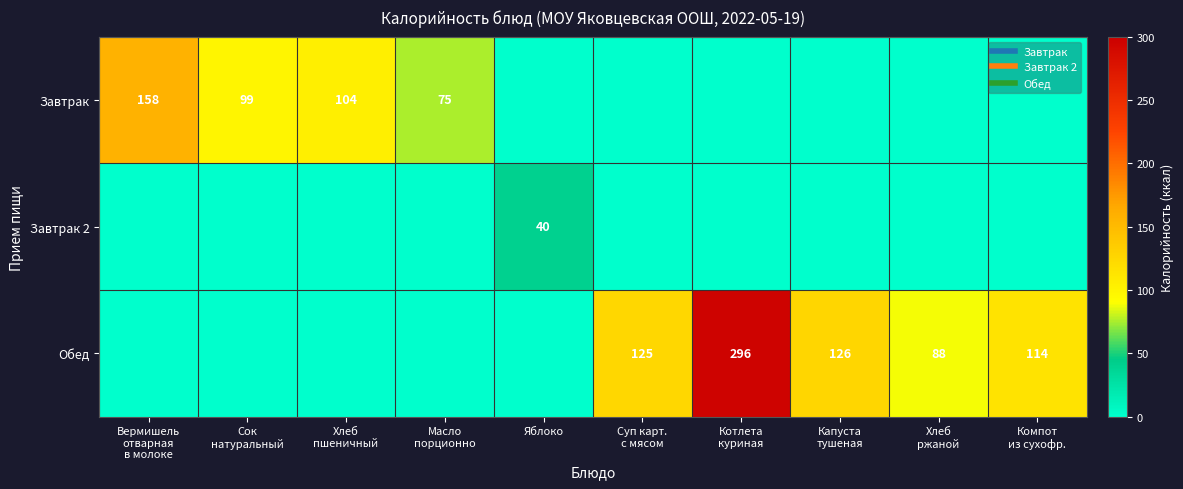

How many values in the Обед series exceed 88?

4